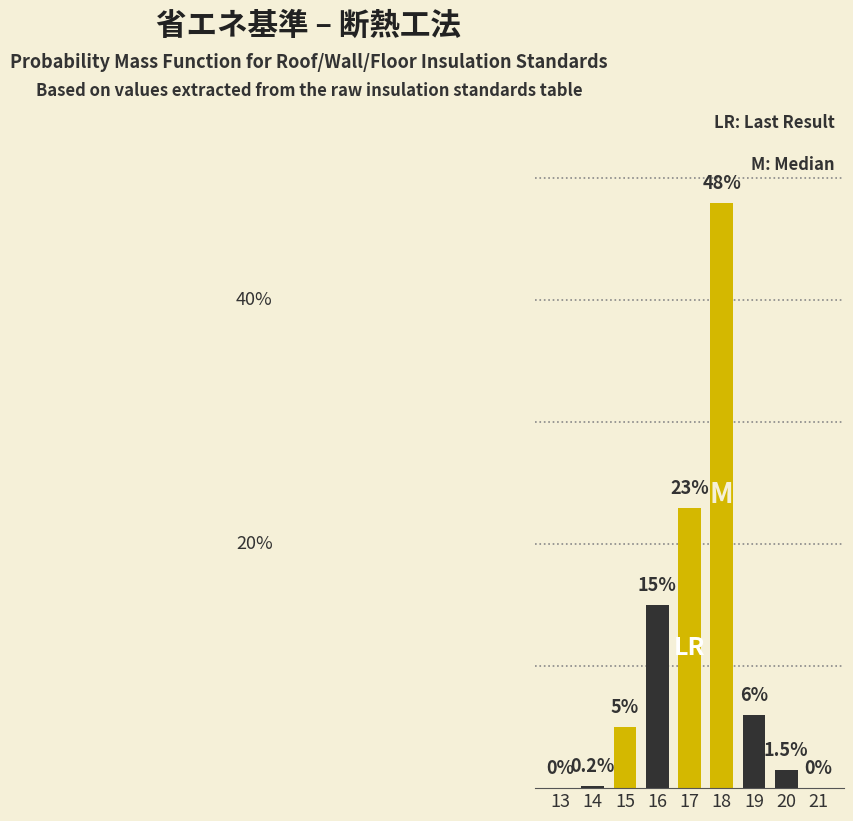

Are the bars horizontal?

No